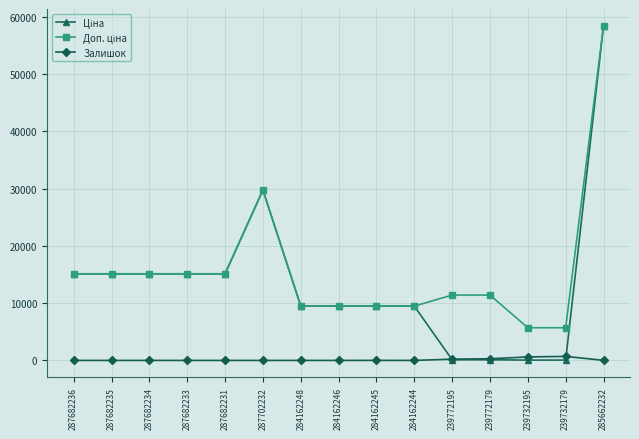

Is it true that Залишок equals 218.0 at 239772195?

True